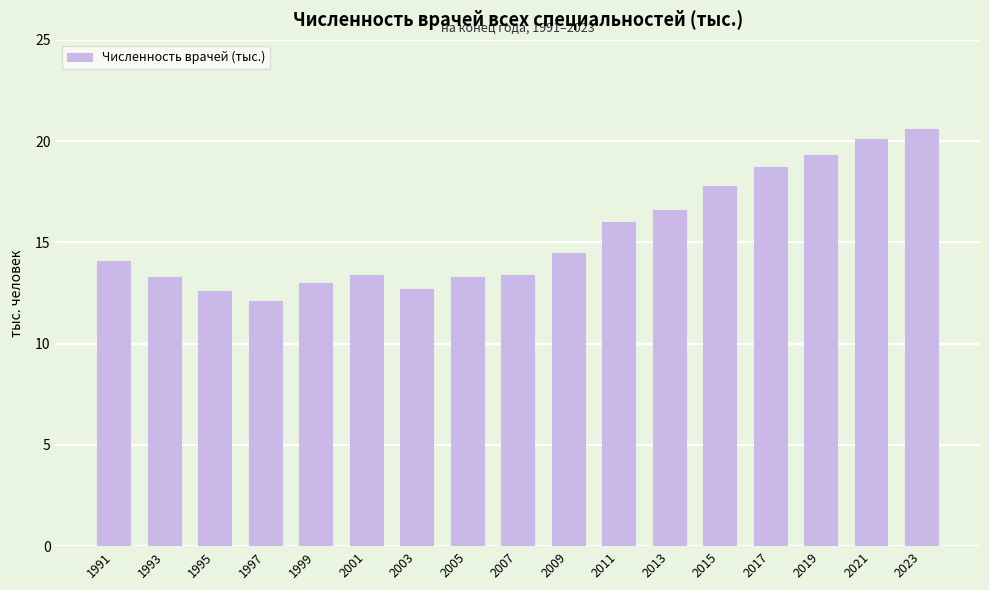

Count the number of categories in the chart.

17